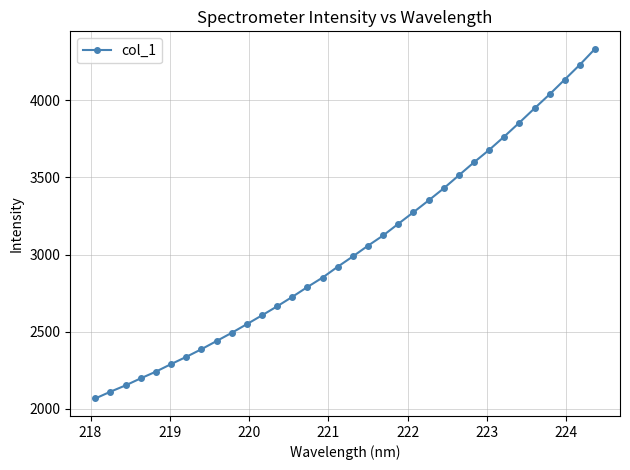

What is the difference between the second highest and minimum values?

2165.7